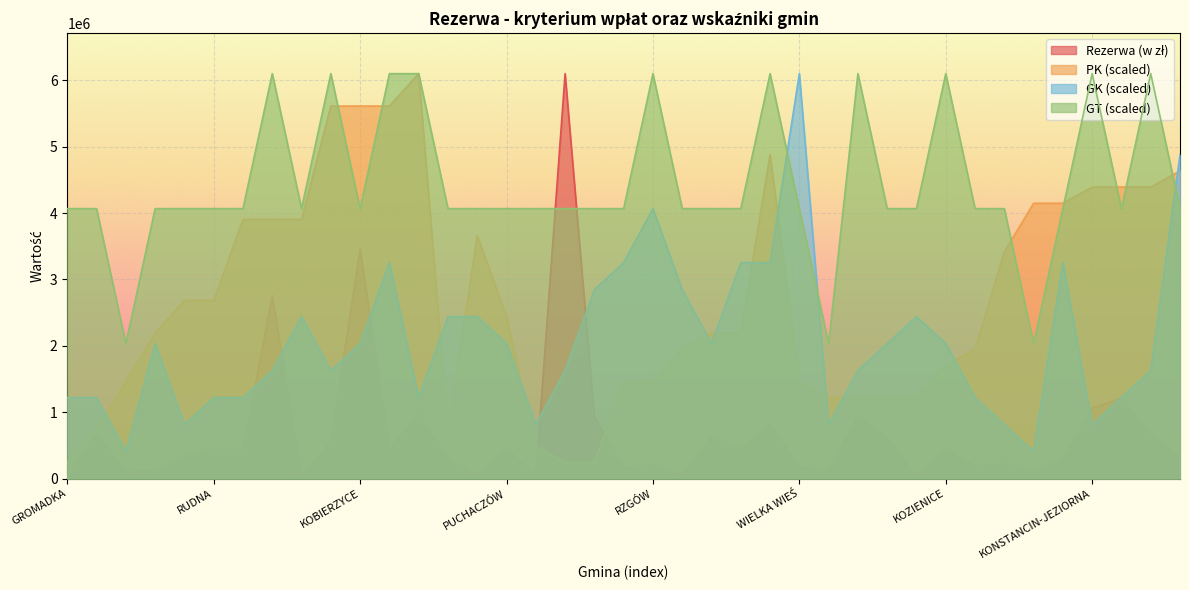

At how many categories does at least one series exceed 5493304?

13